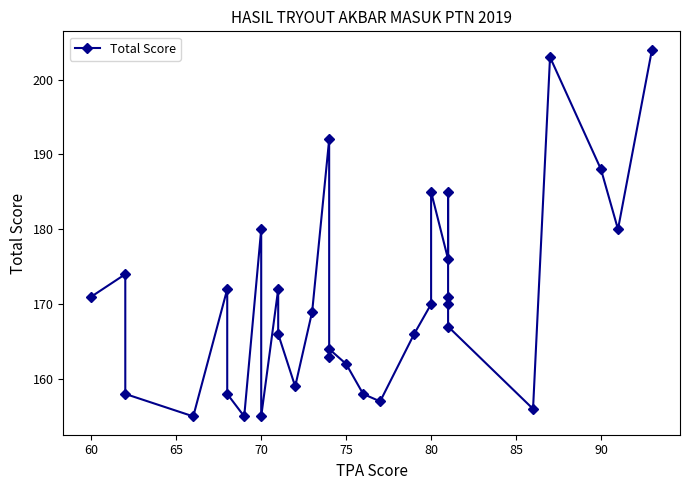

Which label corresponds to the smallest value in the chart?

70